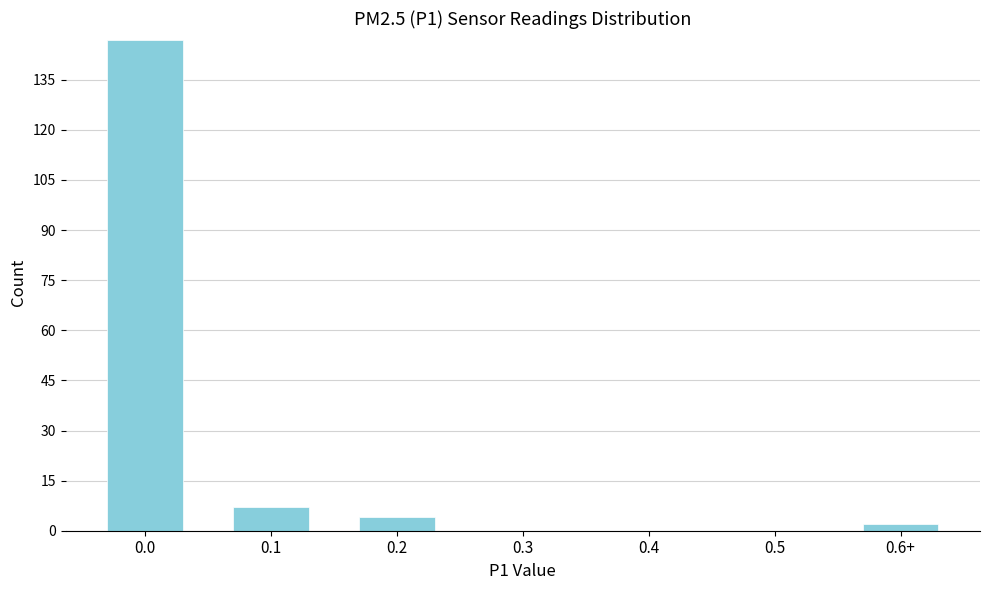

Reading left to right, what are all the values shown in this chart?

0.0=147	0.1=7	0.2=4	0.3=0	0.4=0	0.5=0	0.6+=2